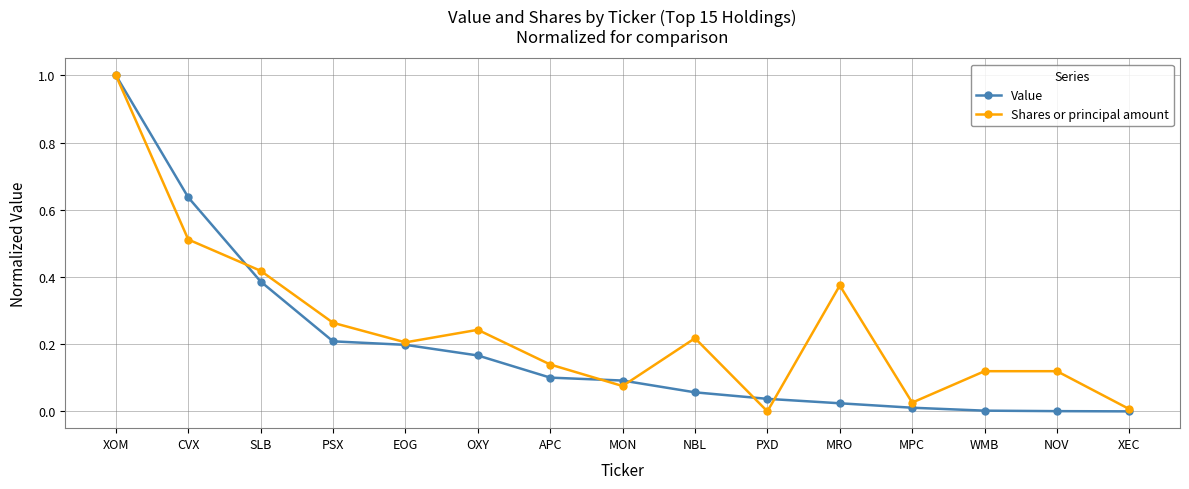

Rank the series at SLB from highest to lowest value.

Shares or principal amount, Value